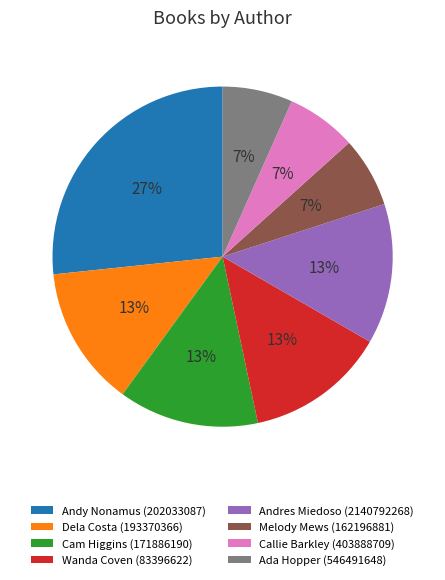

To the nearest percent, what percentage of the pie is Dela Costa (193370366)?

13%